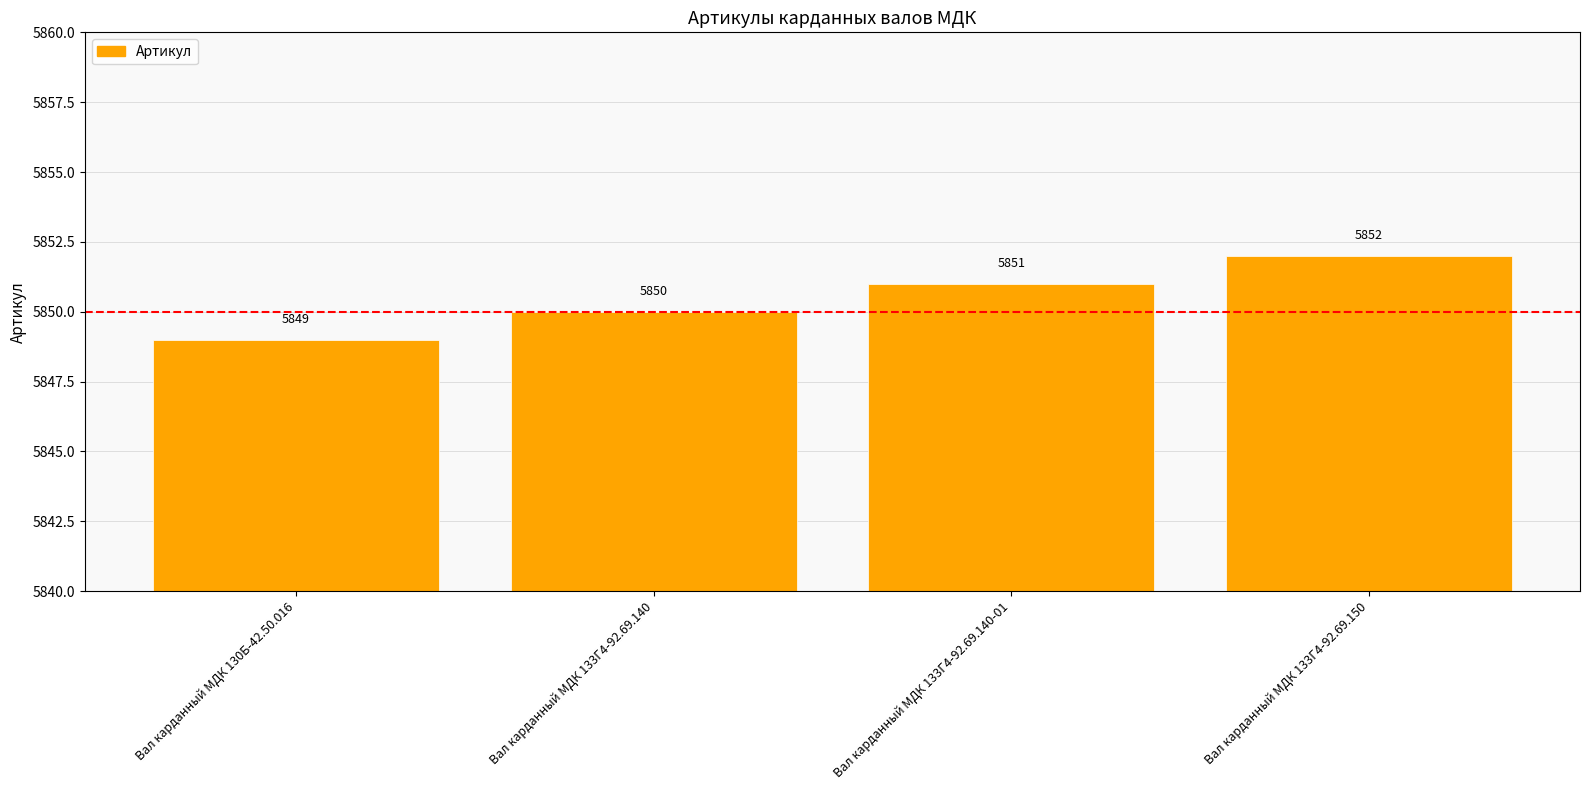

Which label corresponds to the smallest value in the chart?

Вал карданный МДК 130Б-42.50.016